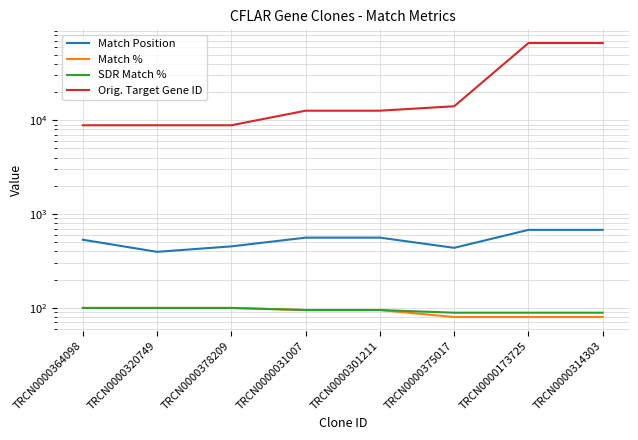

True or false: SDR Match % and Match % cross at least once.

False